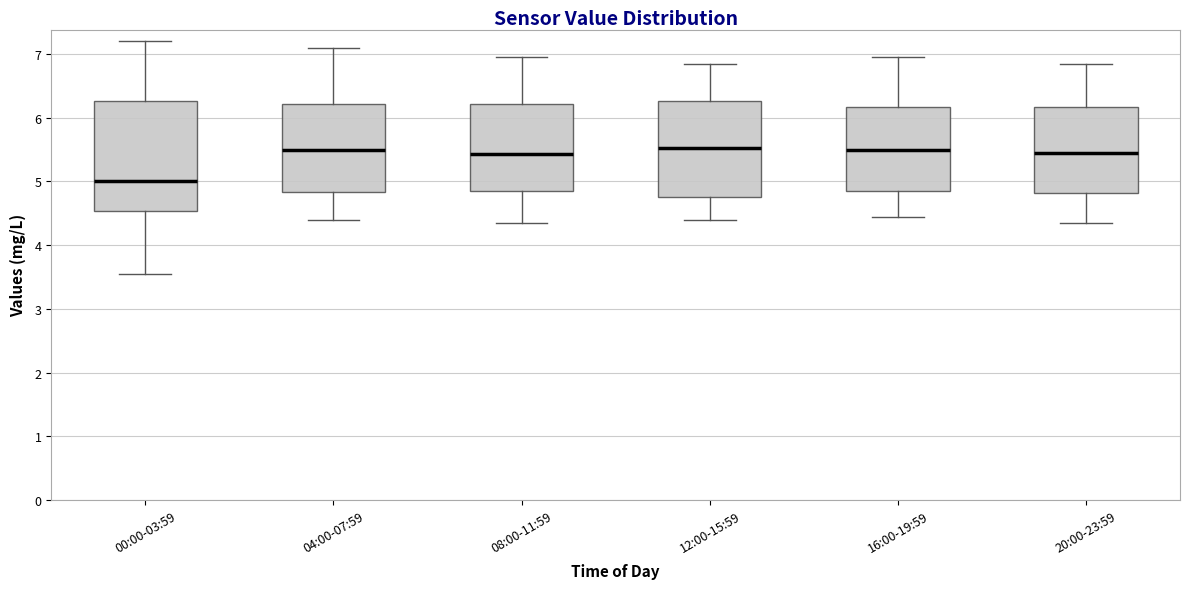

Reading left to right, transcribe this box plot: for each box, give where its median line is, the range the box spans, and where its two whiskers end, as read against the y-axis. The values are not printed on the chart, so give them approximately, as read against the axis.

00:00-03:59: median 5.0, box 4.5 to 6.3, whiskers 3.6 to 7.2
04:00-07:59: median 5.5, box 4.8 to 6.2, whiskers 4.4 to 7.1
08:00-11:59: median 5.4, box 4.9 to 6.2, whiskers 4.4 to 7.0
12:00-15:59: median 5.5, box 4.8 to 6.3, whiskers 4.4 to 6.9
16:00-19:59: median 5.5, box 4.9 to 6.2, whiskers 4.5 to 7.0
20:00-23:59: median 5.5, box 4.8 to 6.2, whiskers 4.4 to 6.9